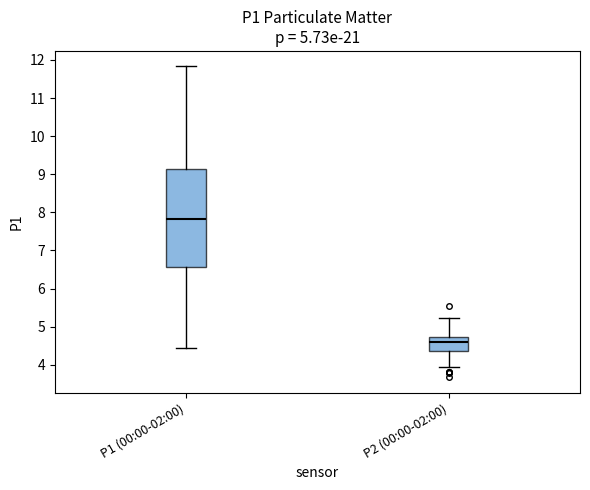

Comparing the boxes themselves (not the whiskers), which one is the tallest?

P1 (00:00-02:00)